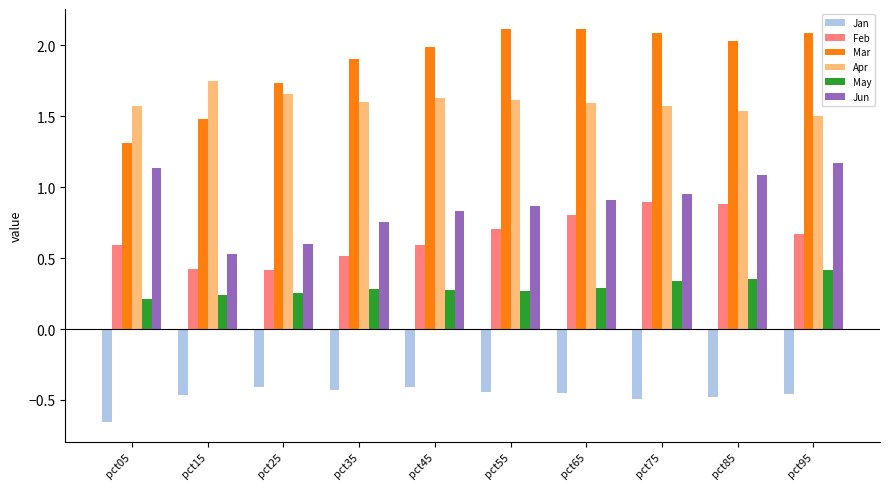

What is the difference between the highest and lowest values at pct85?

2.5